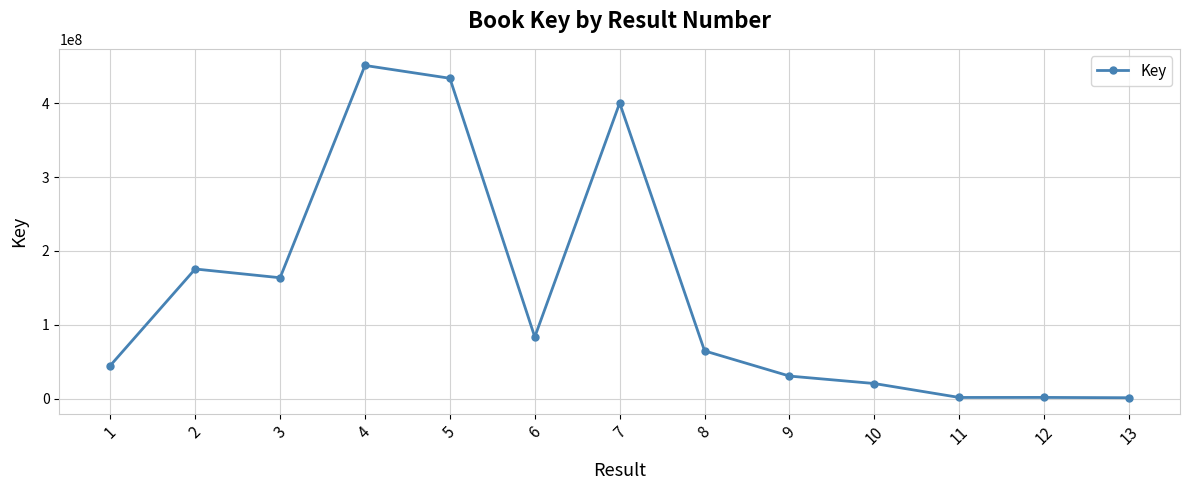

Where is the first local minimum?

3